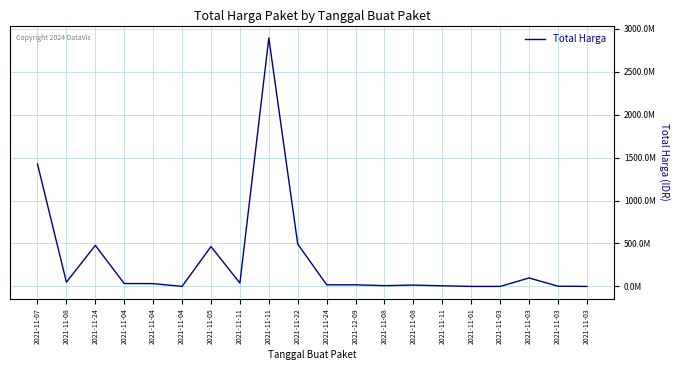

At which category does the chart reach its peak across all series?

2021-11-11